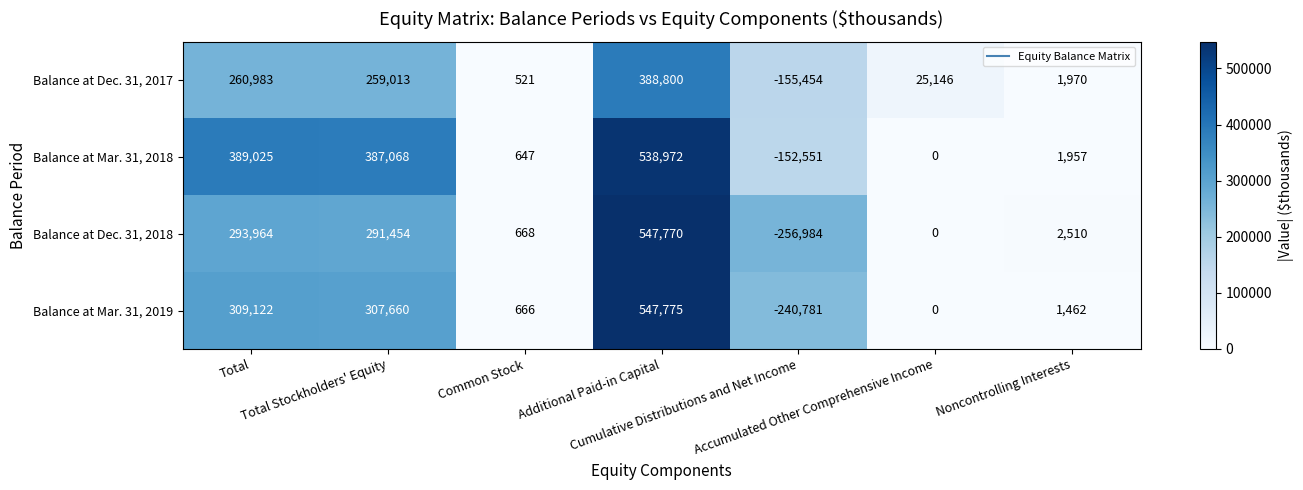

Which series has the widest spread of values?

Balance at Dec. 31, 2018